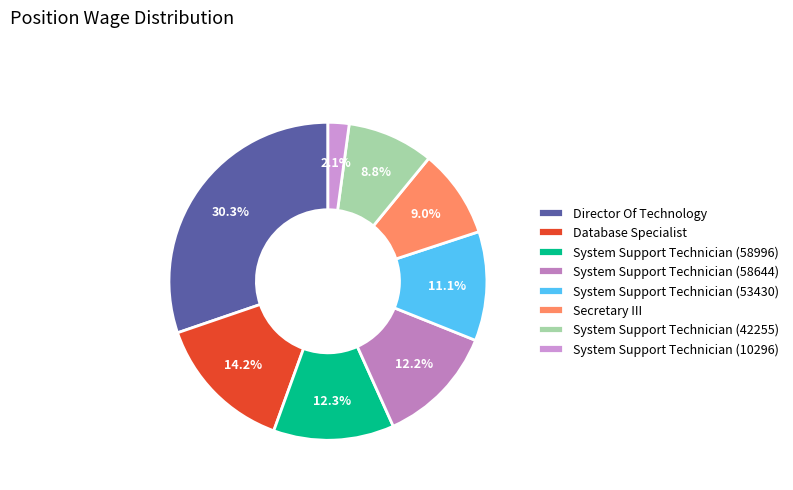

To the nearest percent, what percentage of the pie is System Support Technician (42255)?

9%